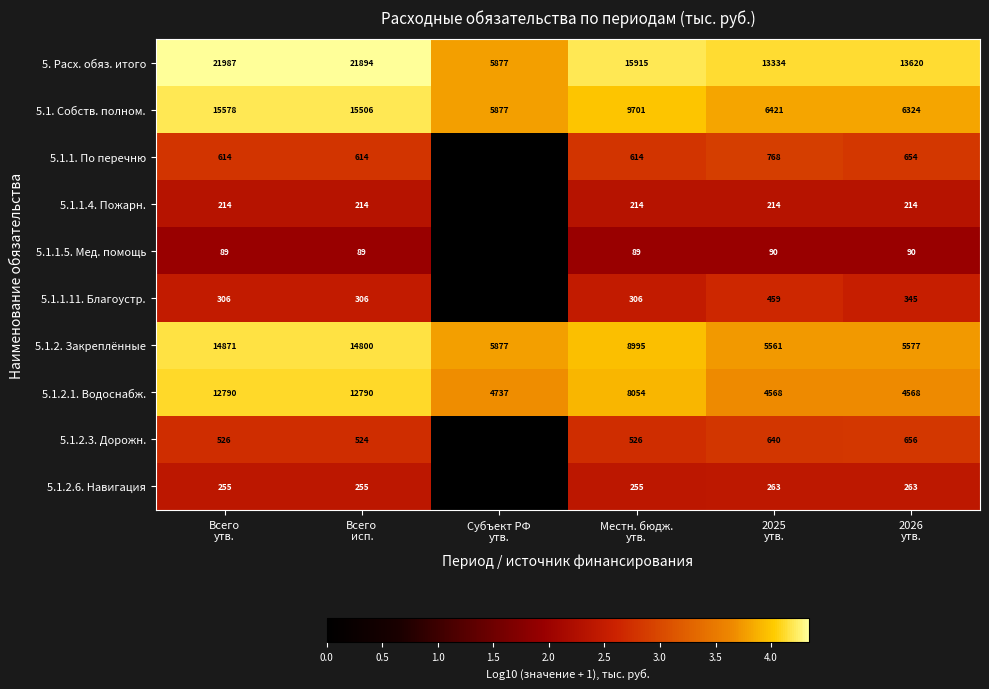

What is the difference between the second highest and second lowest values in the 5.1.2. Закреплённые series?

9223